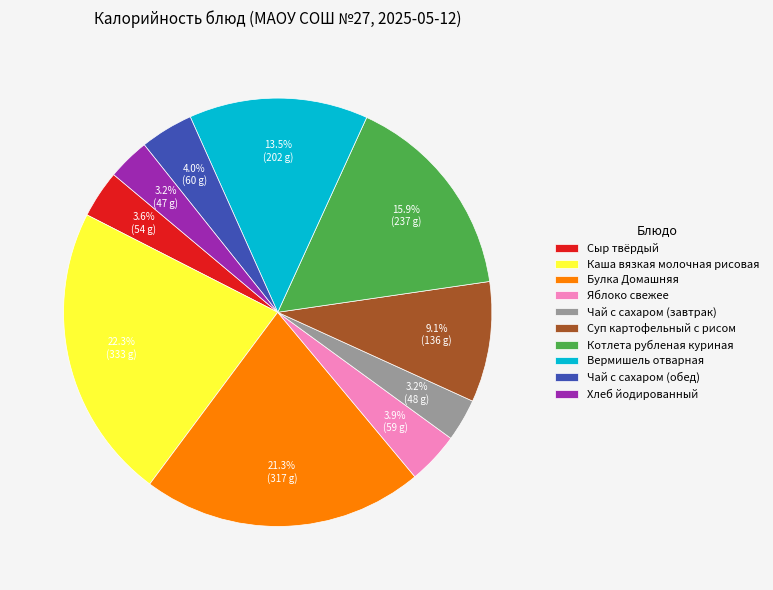

What percentage is the Хлеб йодированный slice, to the nearest percent?

3%